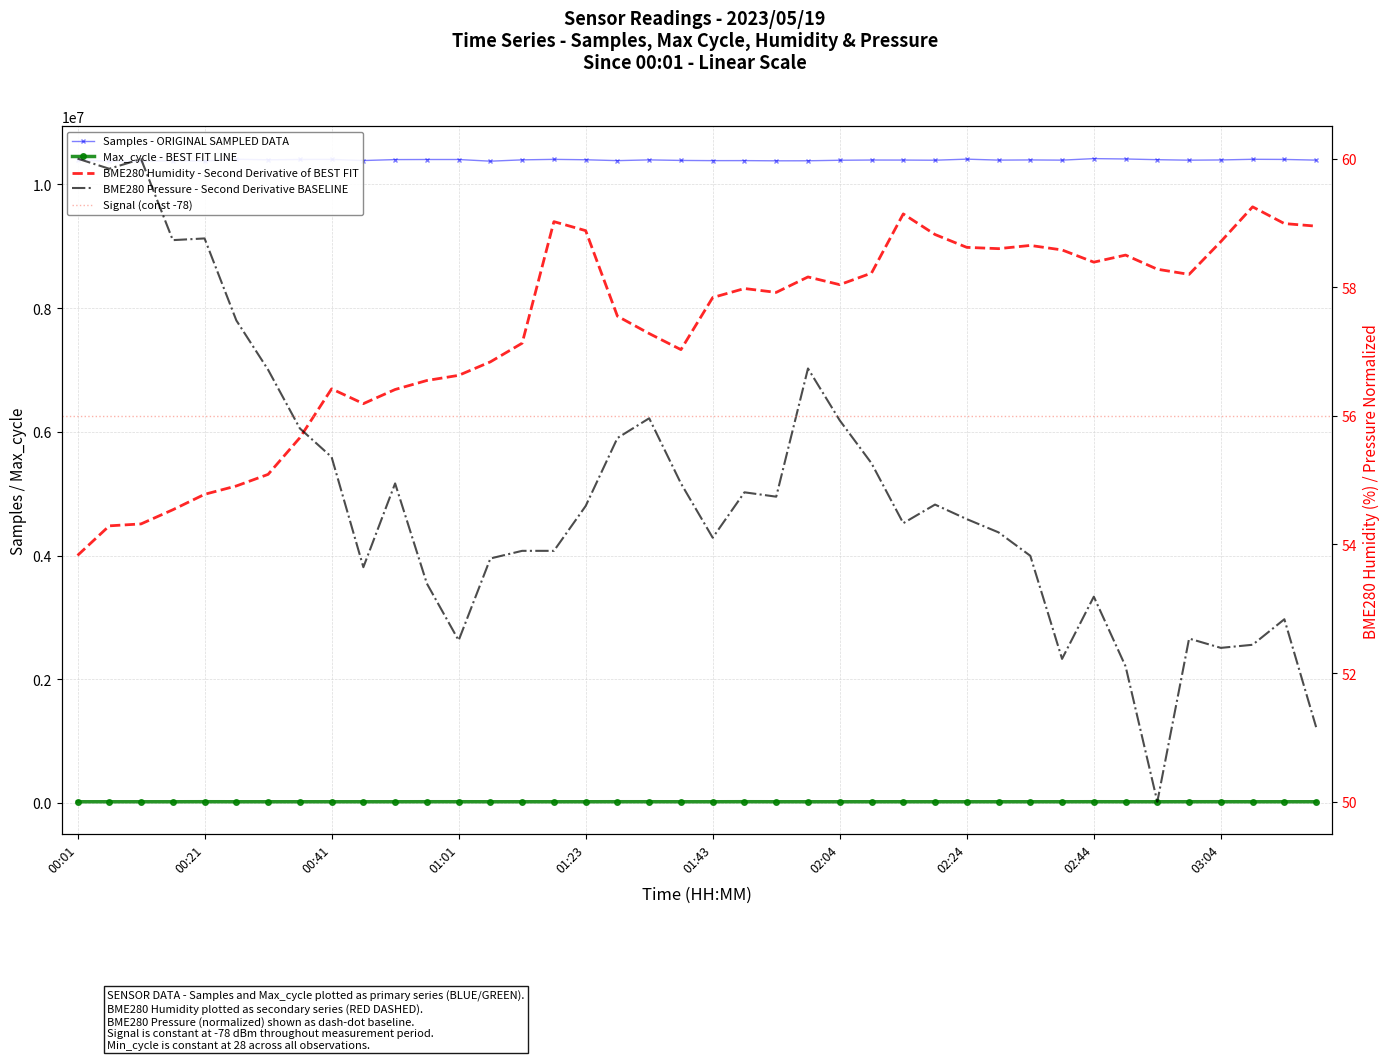

What is the difference between the maximum and minimum values in the Samples series?

45954.0